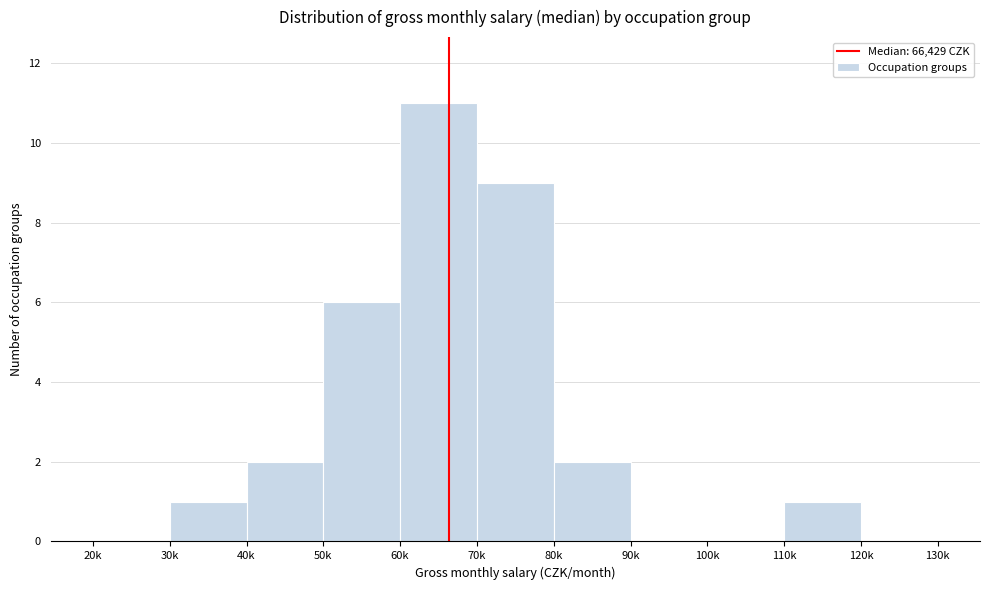

Reading left to right, transcribe all the data shown in this chart.

20k=0	30k=1	40k=2	50k=6	60k=11	70k=9	80k=2	90k=0	100k=0	110k=1	120k=0